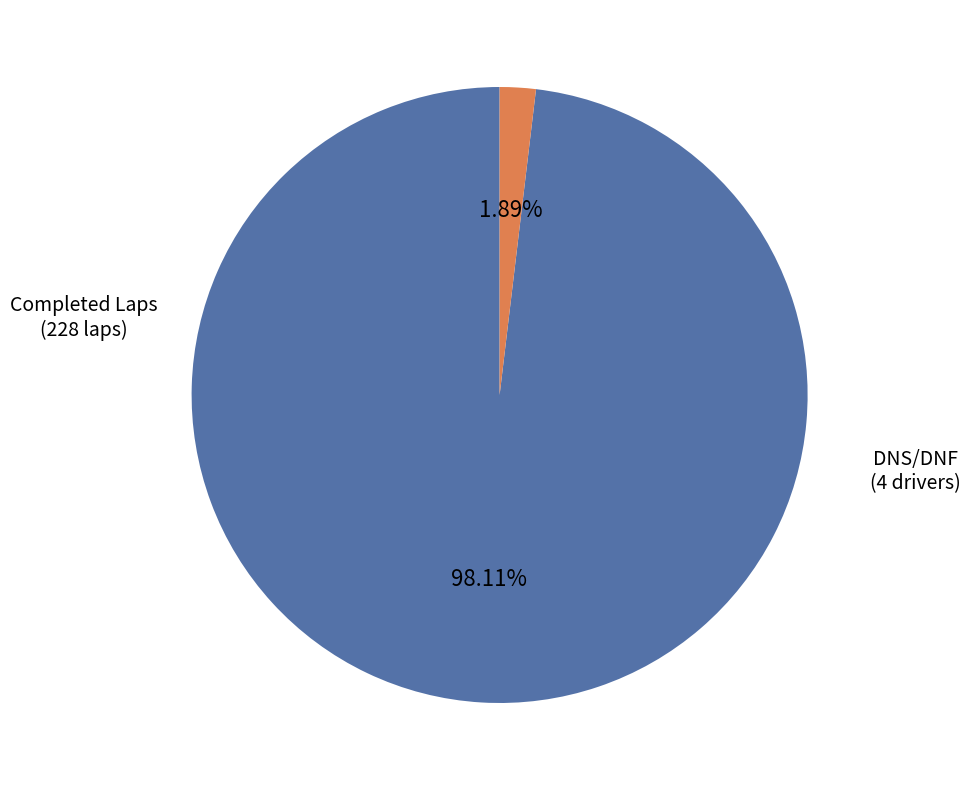

To the nearest percent, what is the average slice percentage?

50%